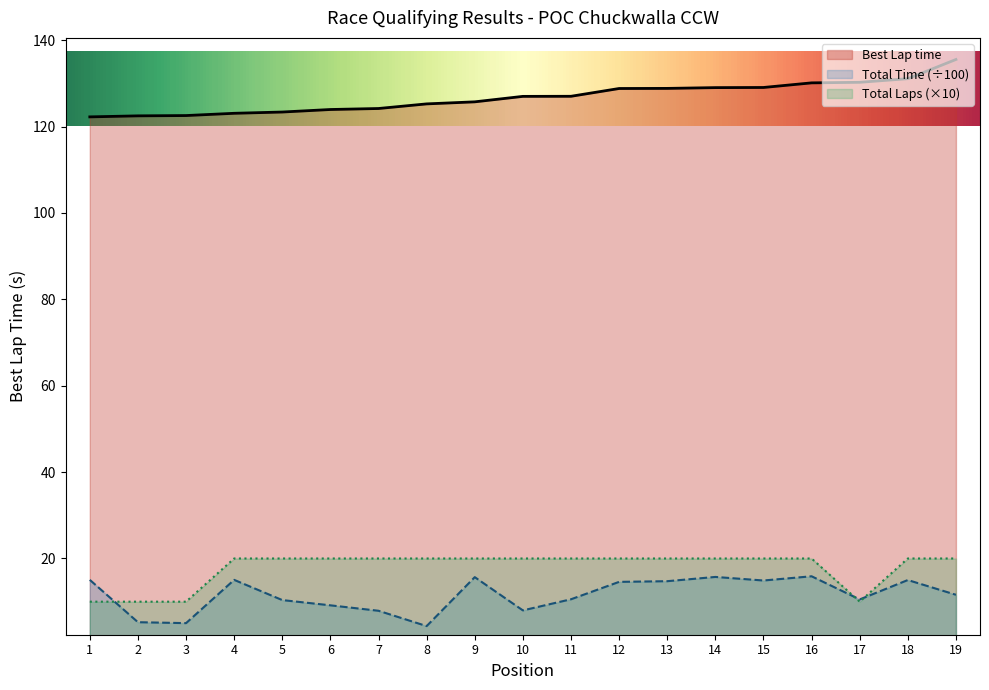

True or false: Best Lap time has a value of 38.3 at 19.

False